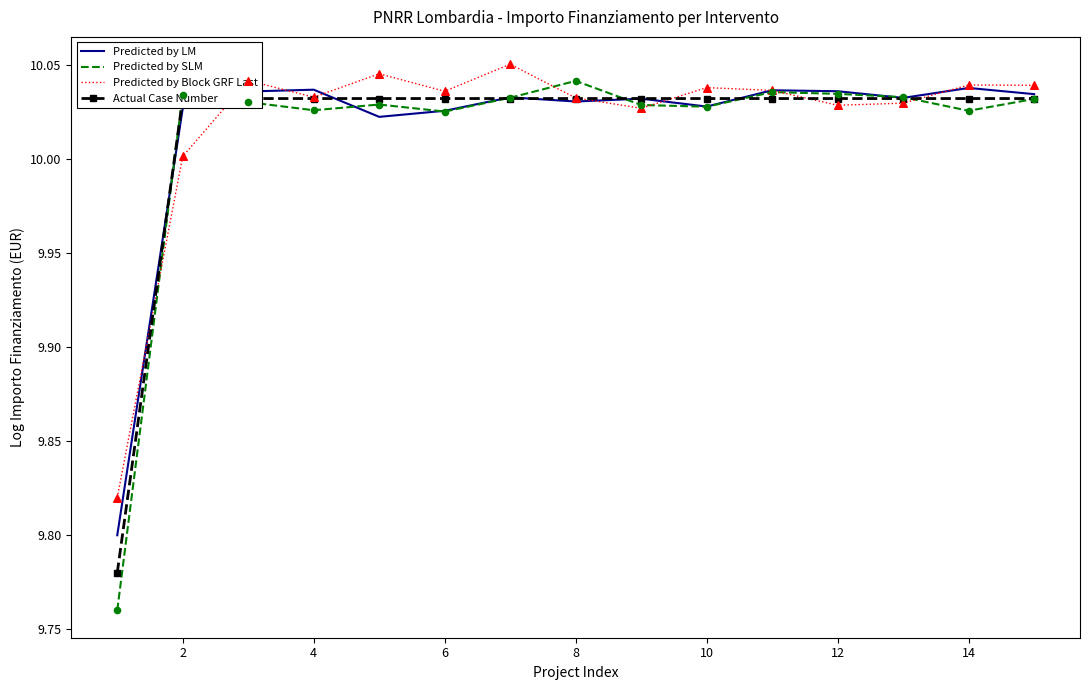

What are all the series names shown in the legend?

Predicted by LM, Predicted by SLM, Predicted by Block GRF Last, Actual Case Number